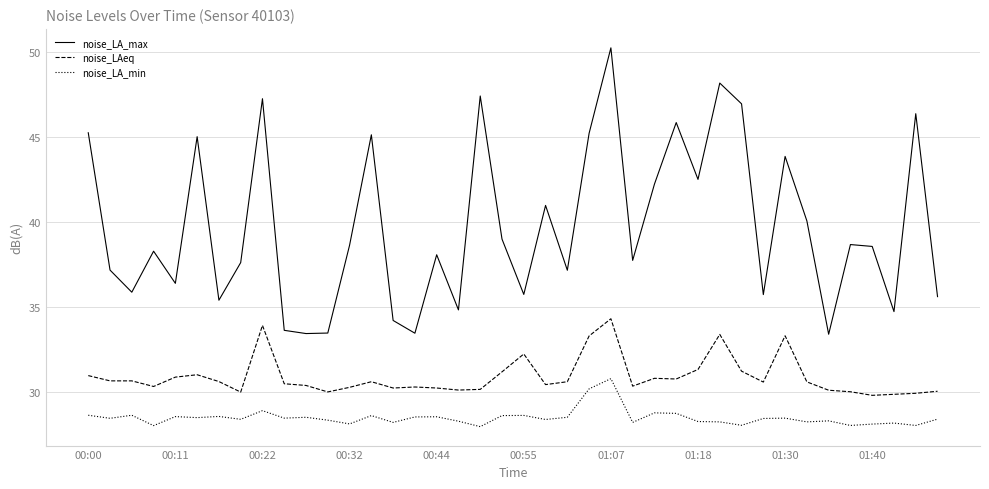

What is the difference between the maximum and minimum values in the noise_LAeq series?

4.5